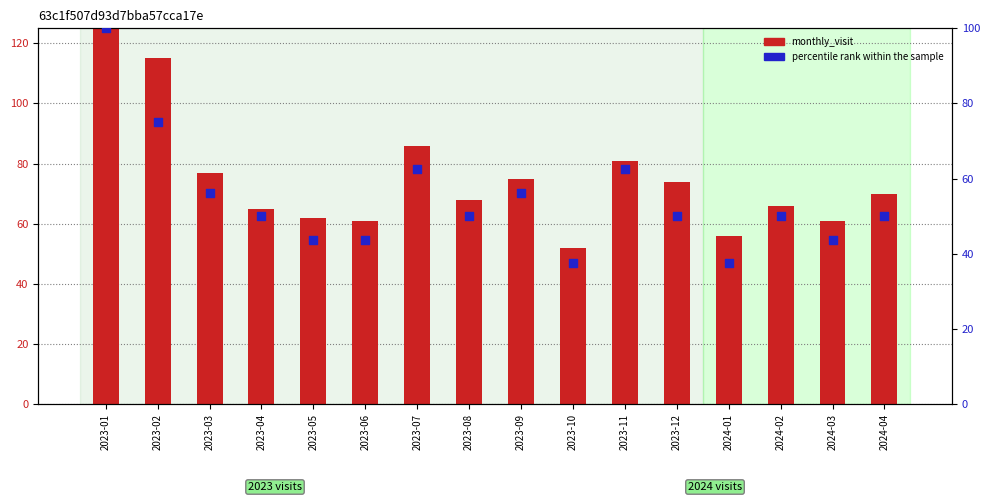

At which category is the sum across all series the highest?

2023-01